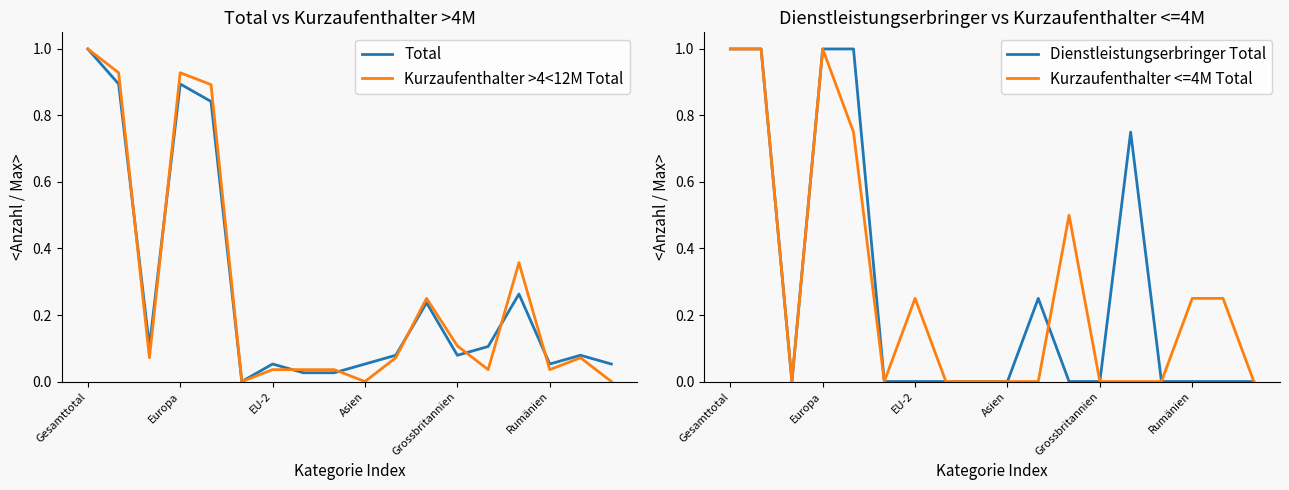

What is the highest value of the Kurzaufenthalter >4<12M Total series?

1.0